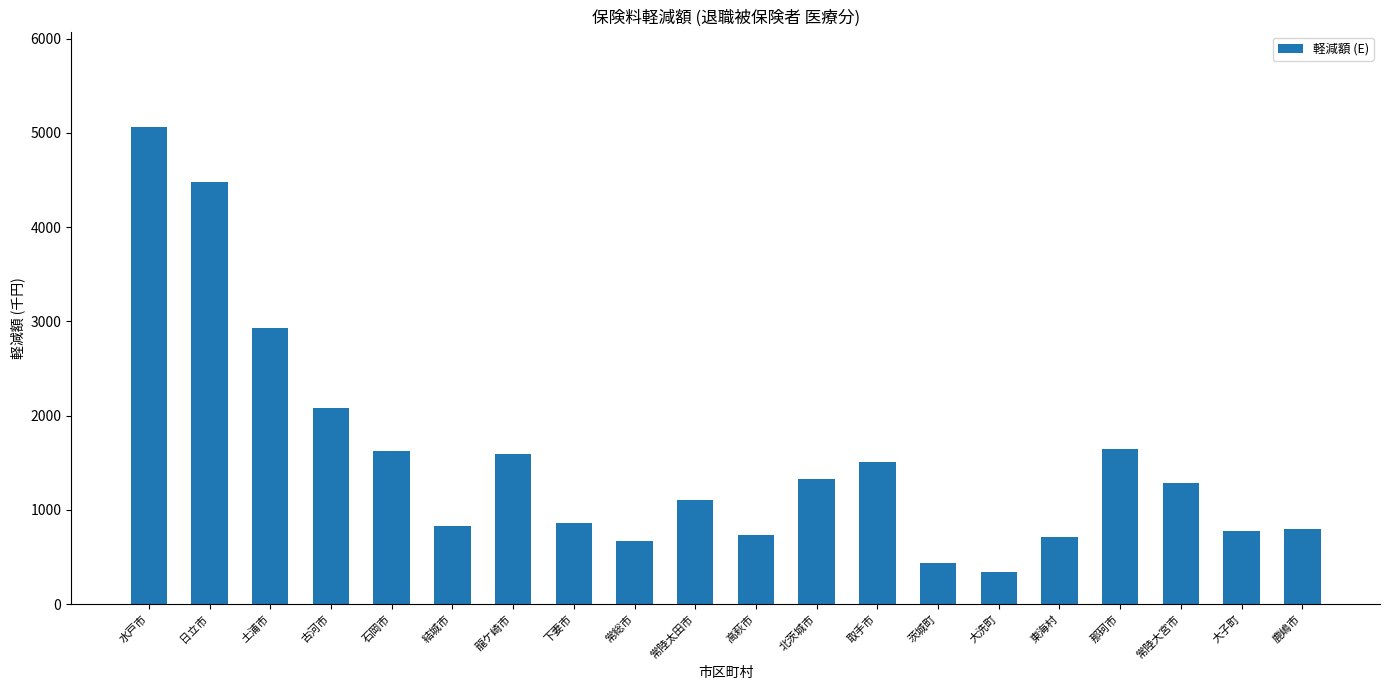

What is the average value?

1539